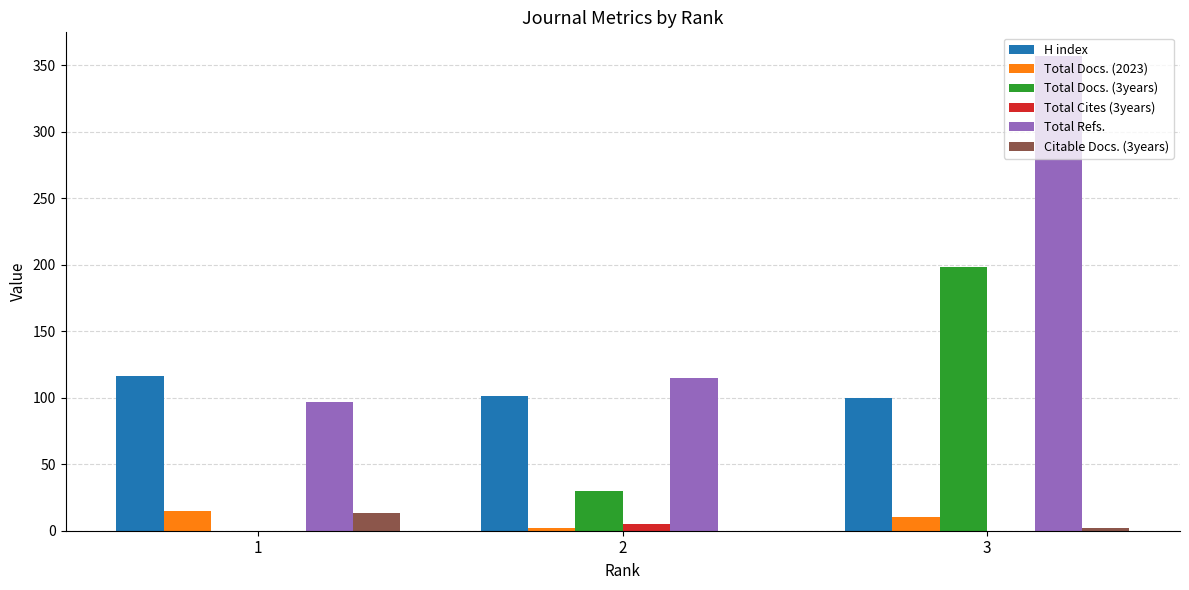

At which category is the sum across all series the highest?

3